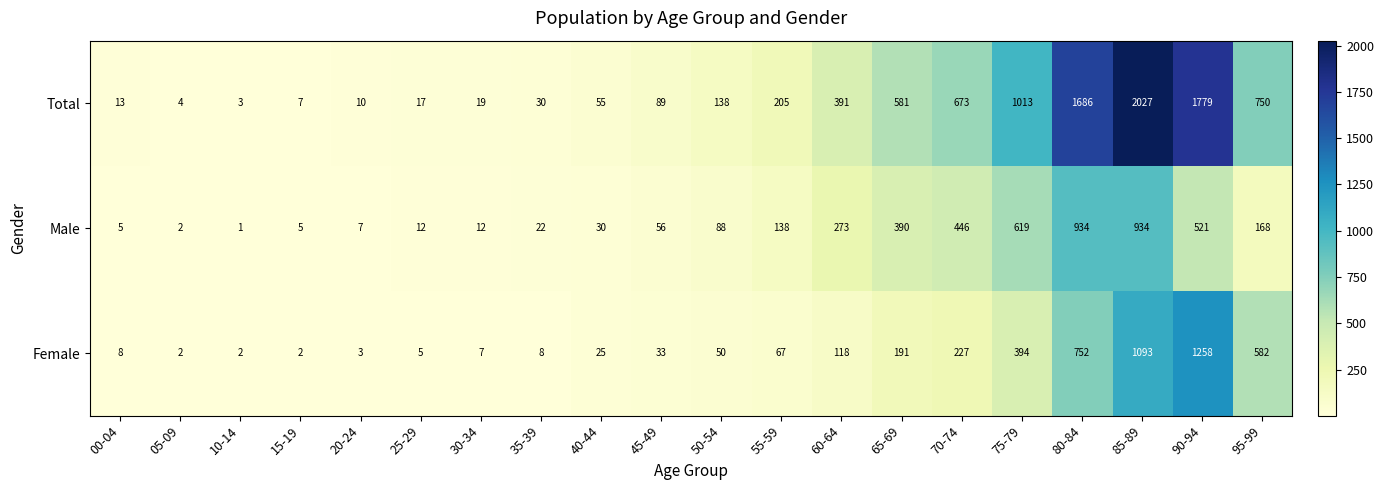

Which series has the widest spread of values?

Total